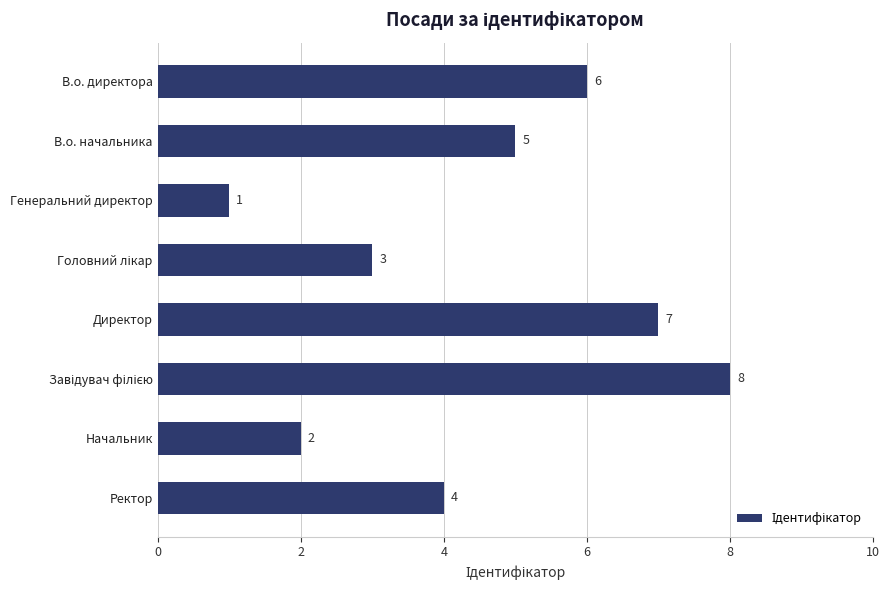

Does the chart contain any negative values?

No